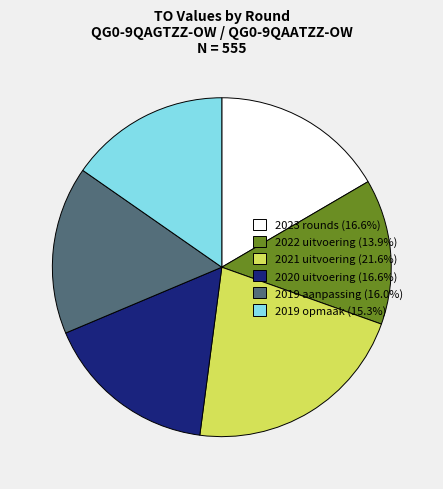

Is there a majority slice in this chart?

No